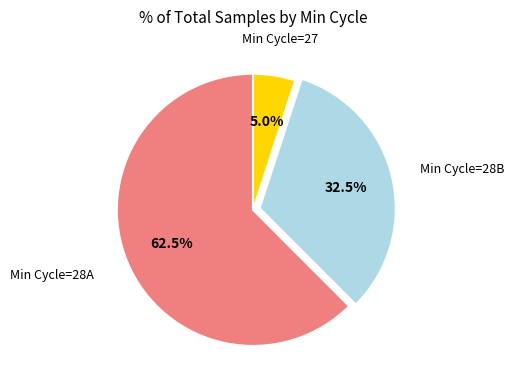

Is there a majority slice in this chart?

Yes